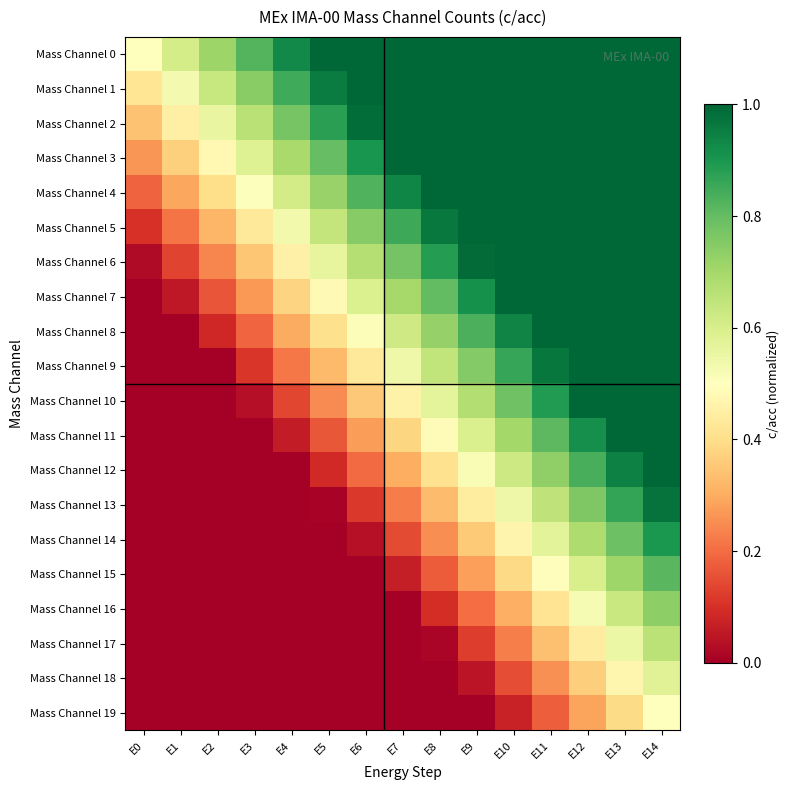

What is the total value across all series at E7?

10.0